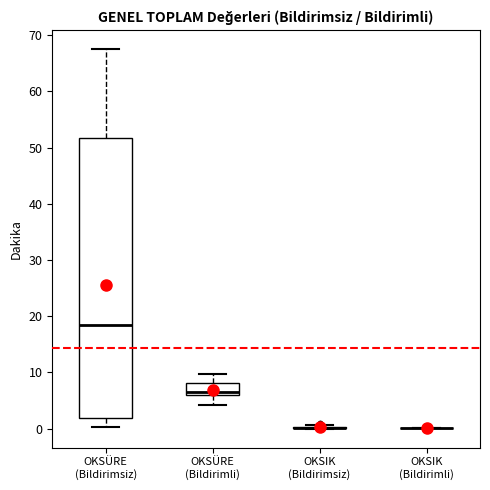

Which box is the tallest, from its lower edge to its upper edge?

OKSÜRE (Bildirimsiz)